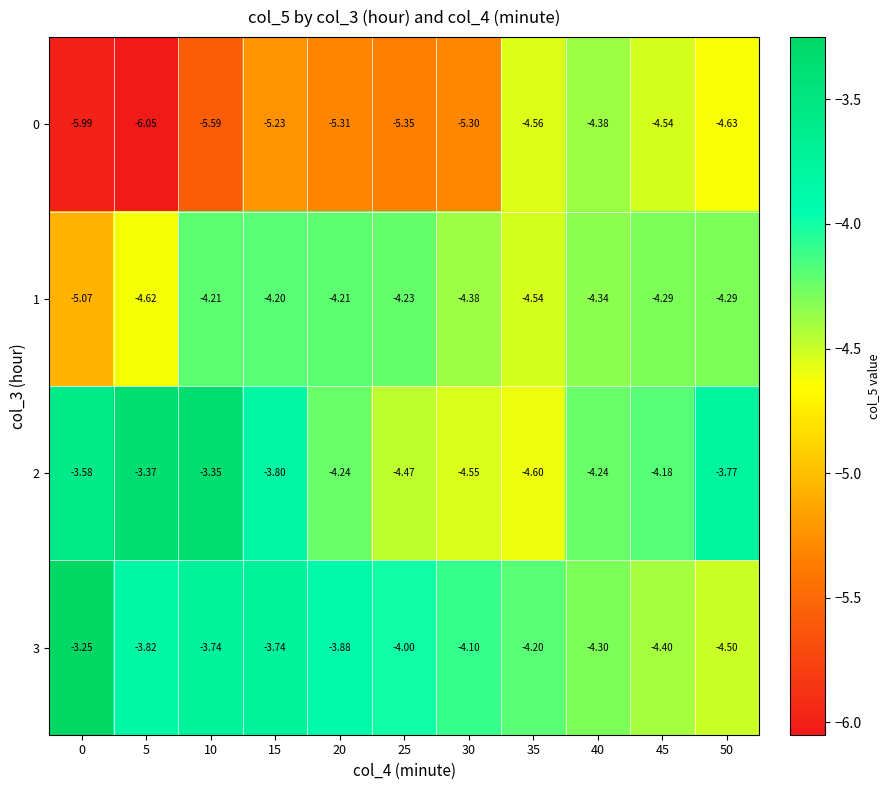

Is the value of 2 at 15 greater than the value of 1 at 40?

Yes